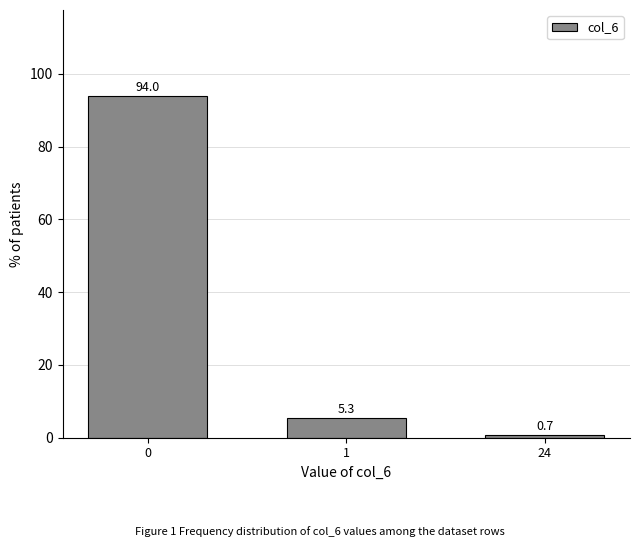

Reading left to right, what are all the values shown in this chart?

94.0	5.3	0.7